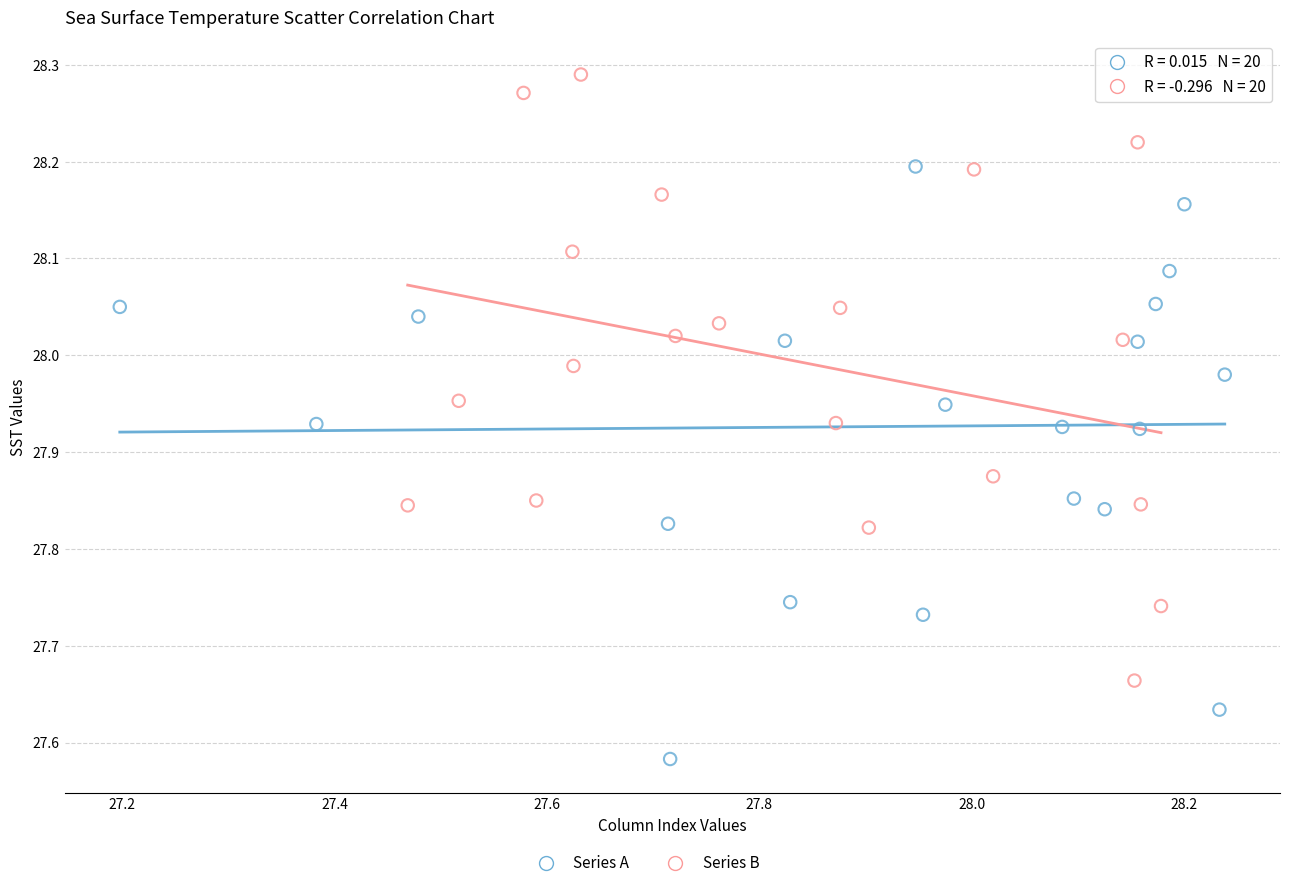

Which series contains the highest Y value?

Series B